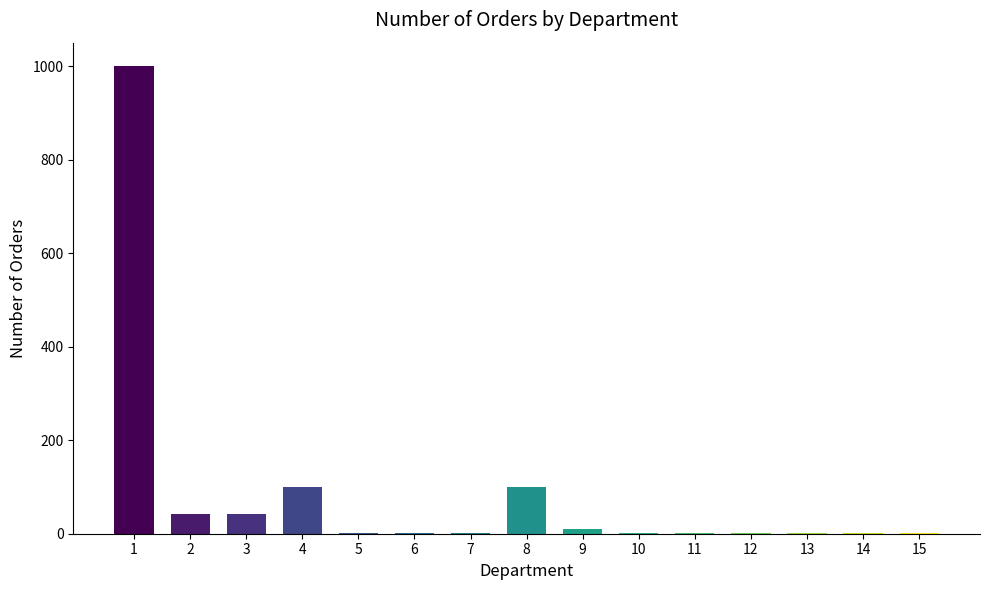

What is the sum of all values?

1303